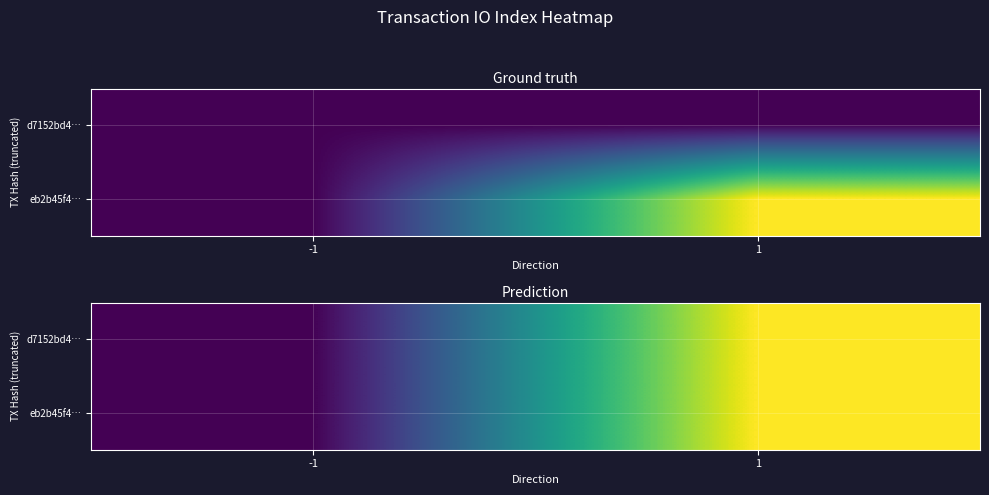

Which category has the highest value in the eb2b45f4… series?

1